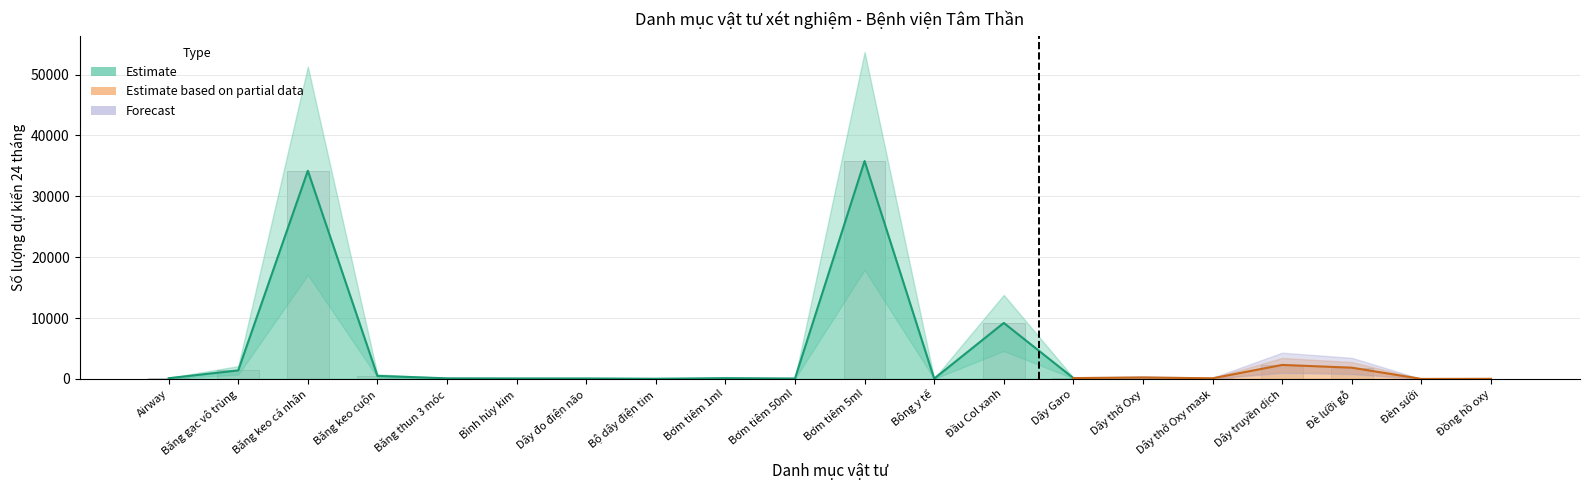

How many groups of bars are there?

20